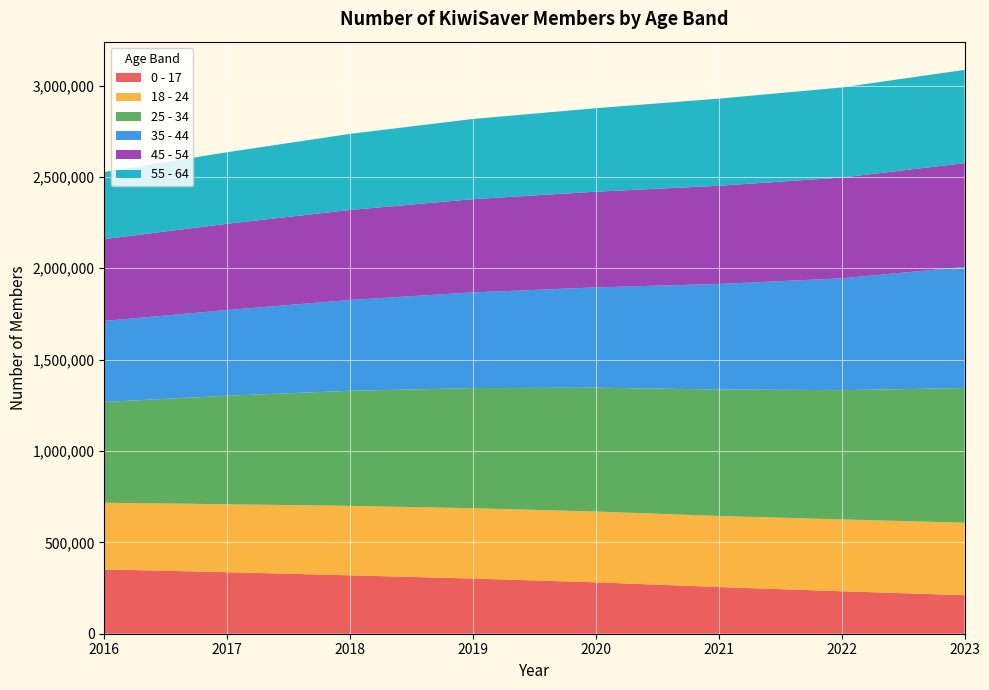

Reading left to right, transcribe all the data shown in this chart.

0 - 17: 352188	336783	319619	301911	281412	255528	232431	210945
18 - 24: 364541	371786	380013	384907	387333	388865	393061	396675
25 - 34: 551543	593772	629779	657485	677695	692204	707461	736768
35 - 44: 443555	469132	497292	523754	548966	577612	612071	662862
45 - 54: 447794	472267	492436	510195	523720	537373	551363	568012
55 - 64: 367345	391361	416552	438906	456924	476799	493194	510589